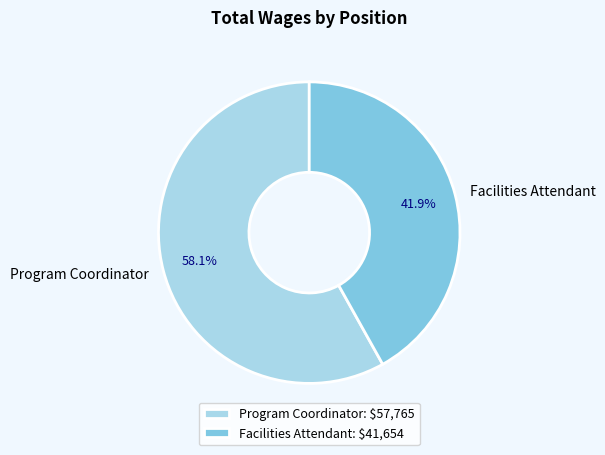

What percentage is NOT represented by Facilities Attendant: $41,654?

58.1%